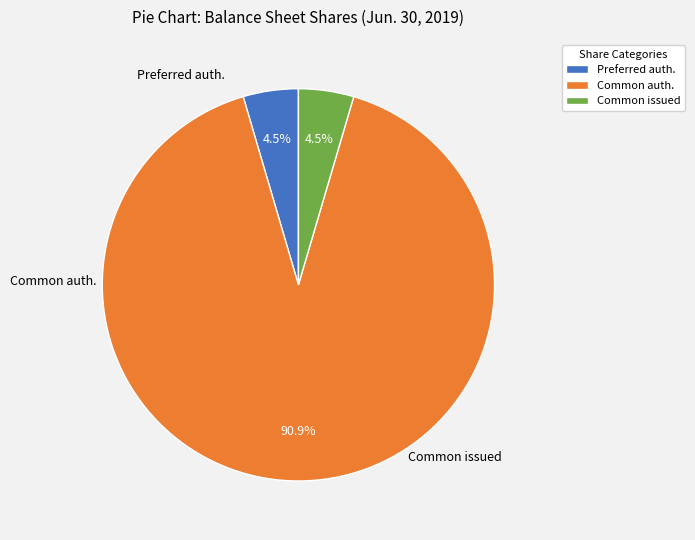

Which category has the biggest portion of the pie?

Common auth.